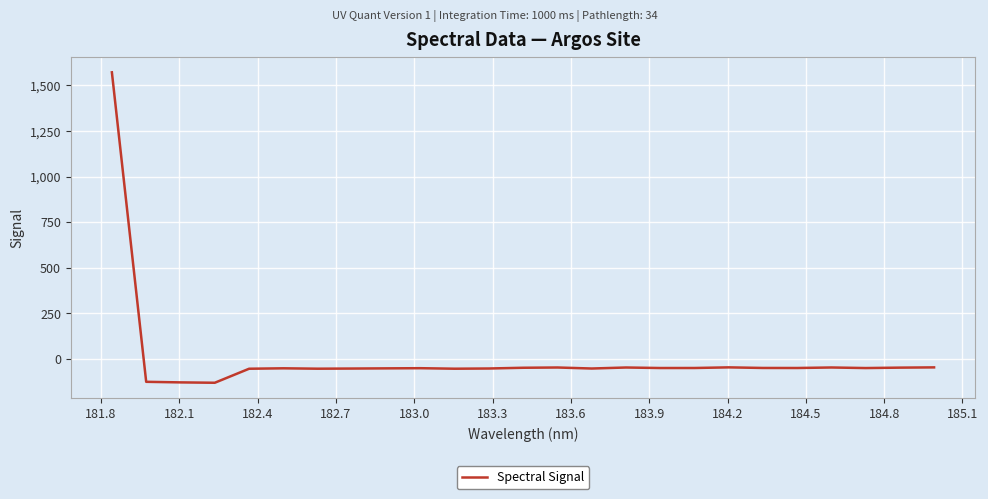

What is the maximum value shown in the chart?

1572.0